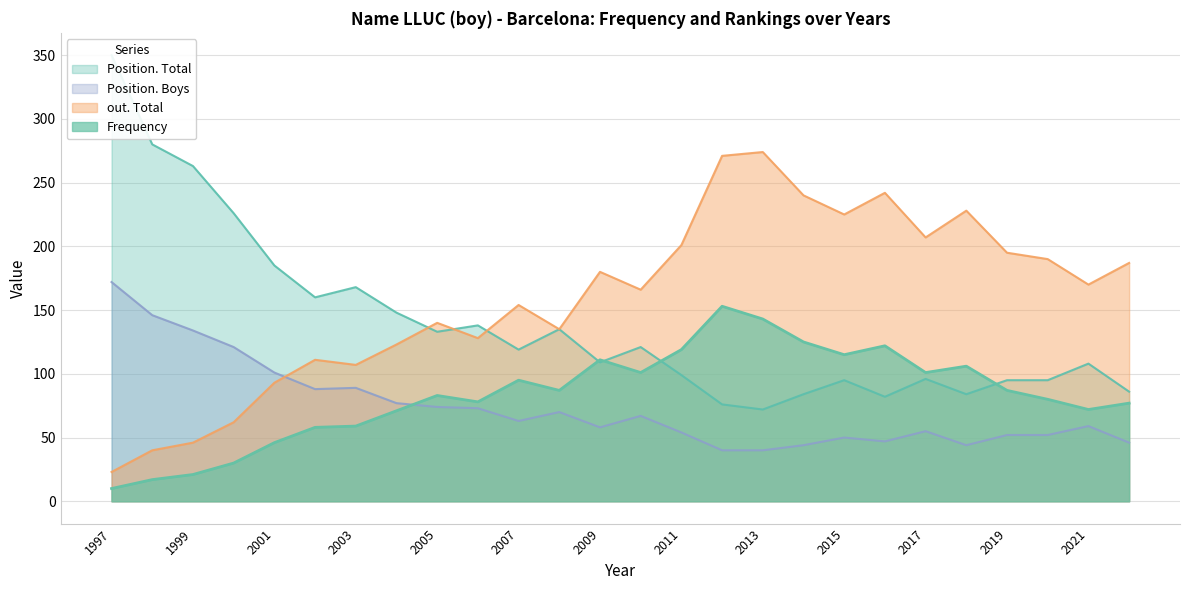

At which label does Frequency first exceed 87?

2007